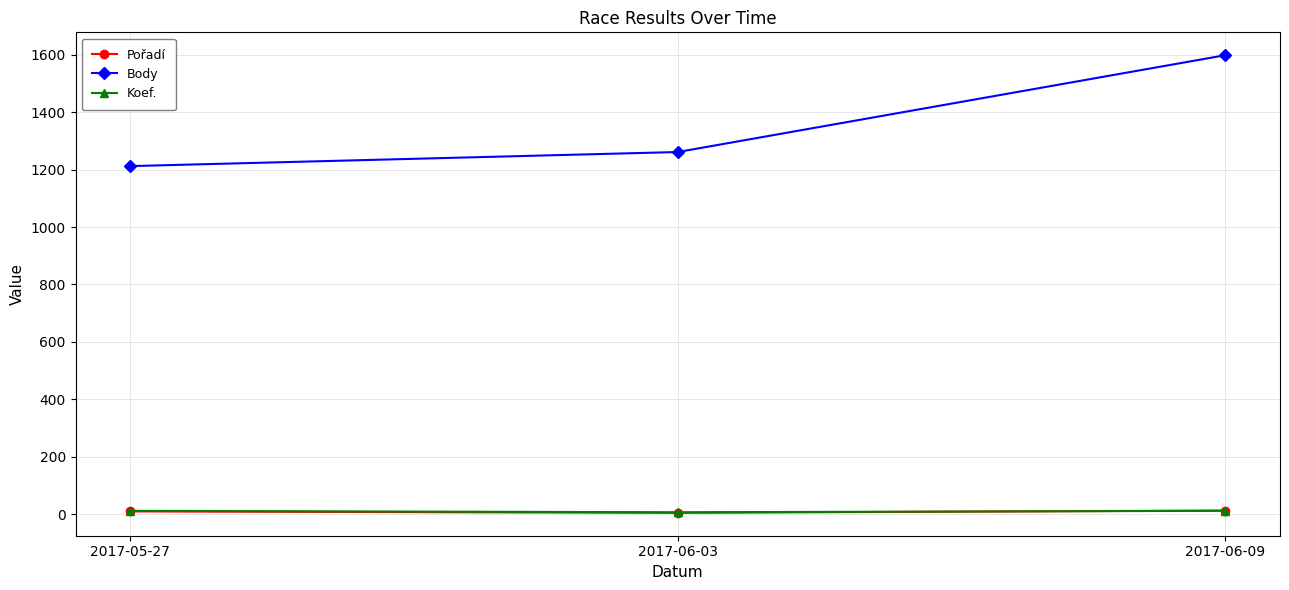

Is the value of Pořadí at 2017-06-09 greater than the value of Body at 2017-06-03?

No